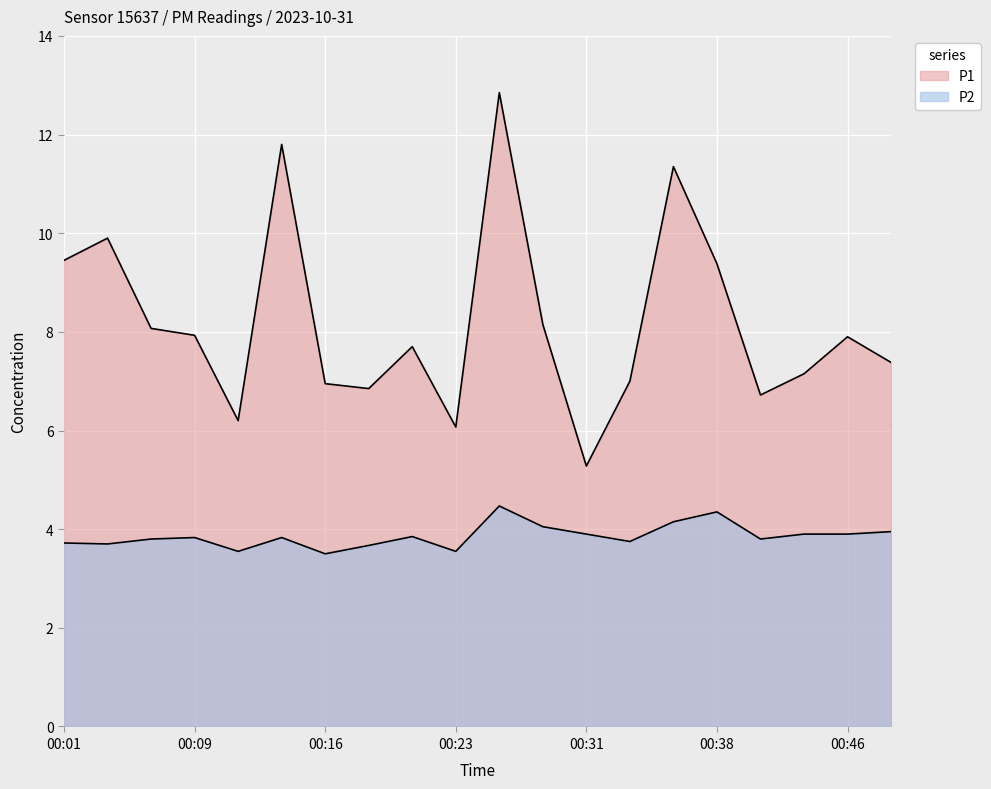

True or false: P1 and P2 cross at least once.

False